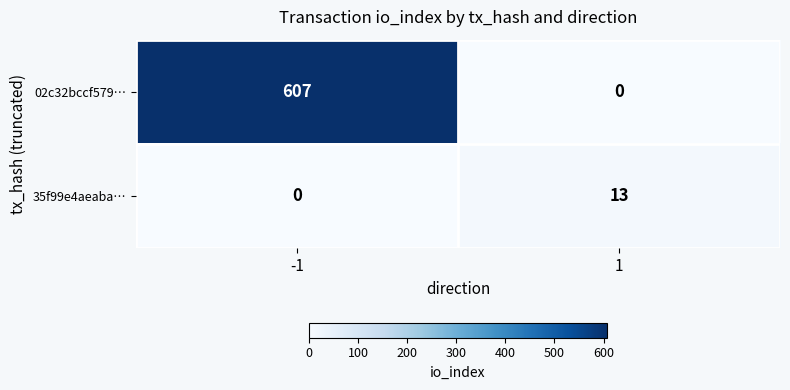

Rank the series by their average value, from highest to lowest.

02c32bccf579…, 35f99e4aeaba…